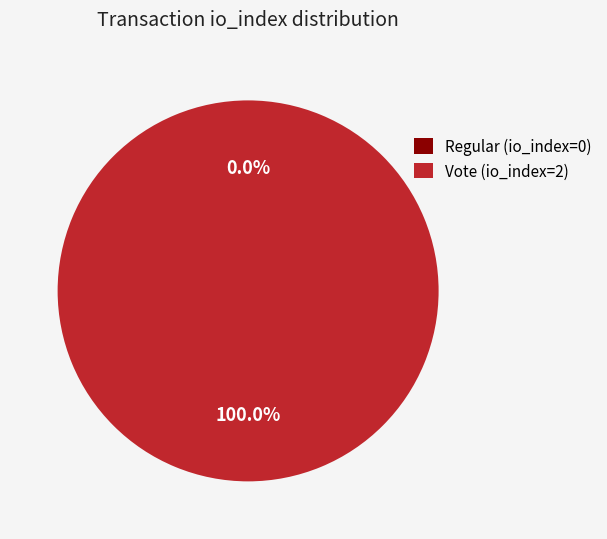

What is the largest slice in the pie chart?

Vote (io_index=2)